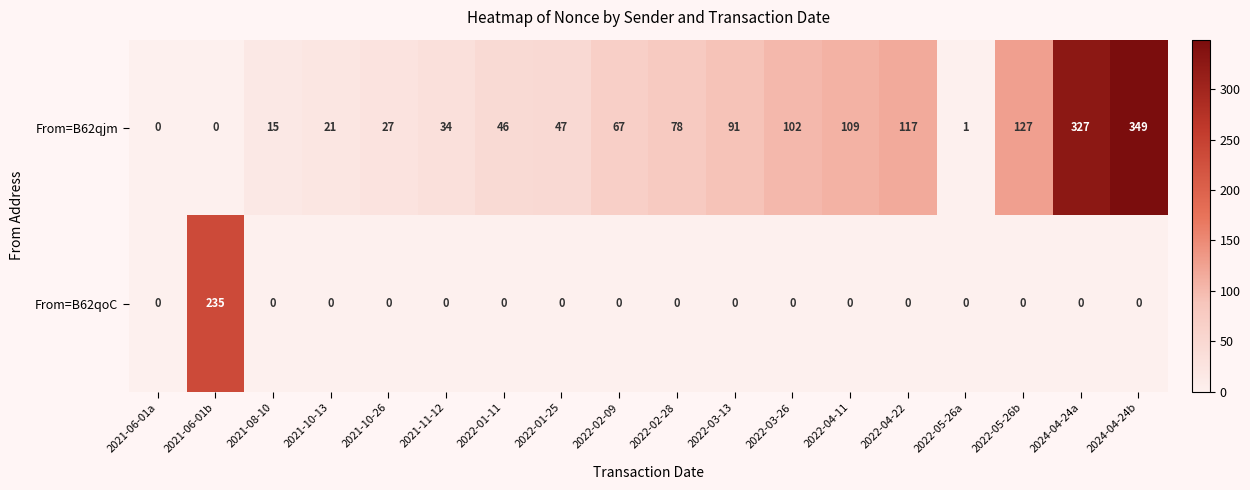

Which series has the largest range (max minus min)?

From=B62qjm